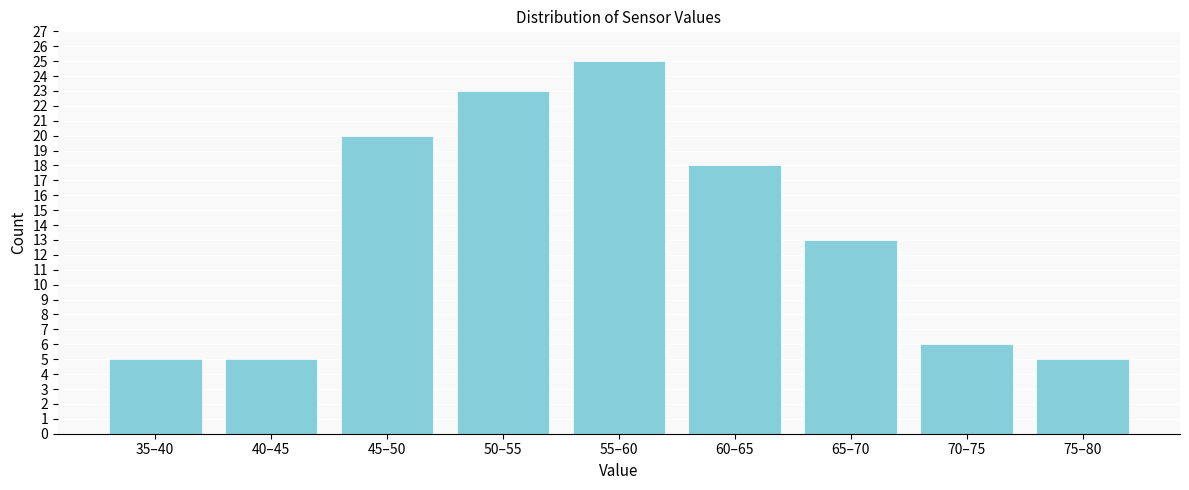

Reading left to right, list all the values displayed in this chart.

35–40=5	40–45=5	45–50=20	50–55=23	55–60=25	60–65=18	65–70=13	70–75=6	75–80=5